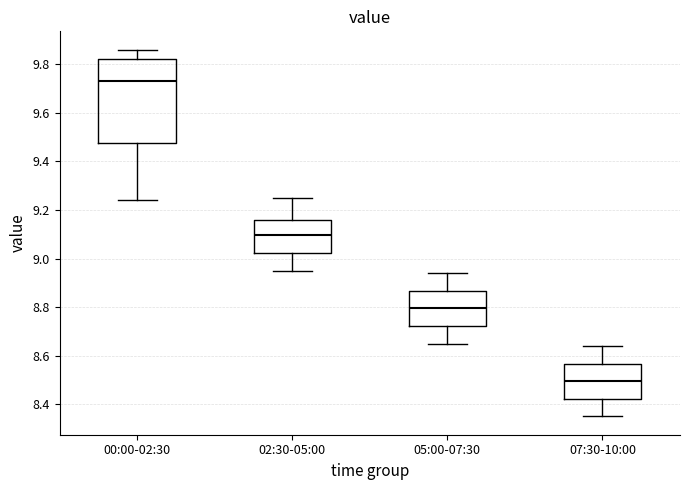

Reading left to right, transcribe this box plot: for each box, give where its median line is, the range the box spans, and where its two whiskers end, as read against the y-axis. The values are not printed on the chart, so give them approximately, as read against the axis.

00:00-02:30: median 9.74, box 9.48 to 9.82, whiskers 9.24 to 9.86
02:30-05:00: median 9.10, box 9.02 to 9.16, whiskers 8.96 to 9.26
05:00-07:30: median 8.80, box 8.72 to 8.86, whiskers 8.66 to 8.94
07:30-10:00: median 8.50, box 8.42 to 8.56, whiskers 8.36 to 8.64